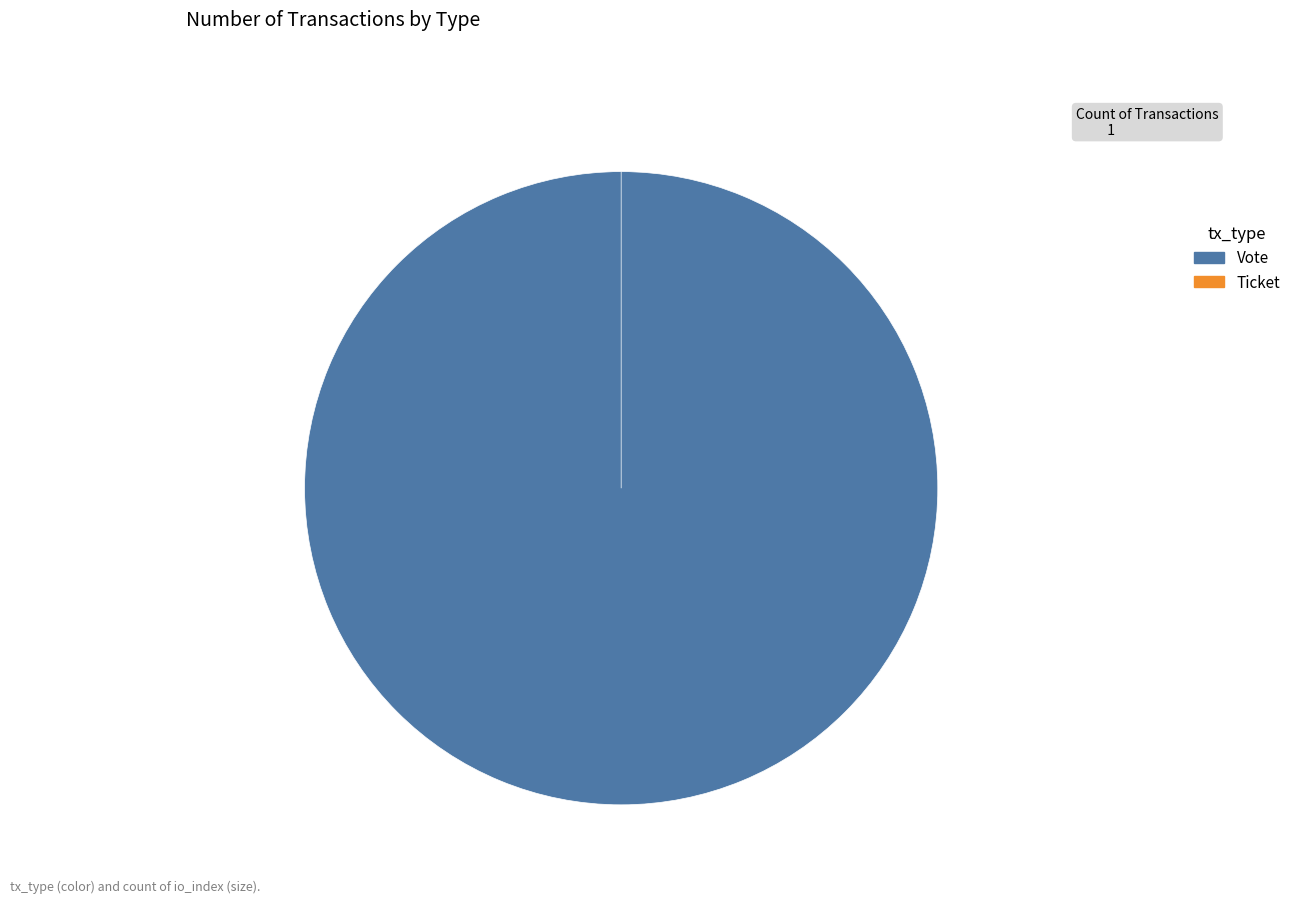

Which category has the biggest portion of the pie?

Vote